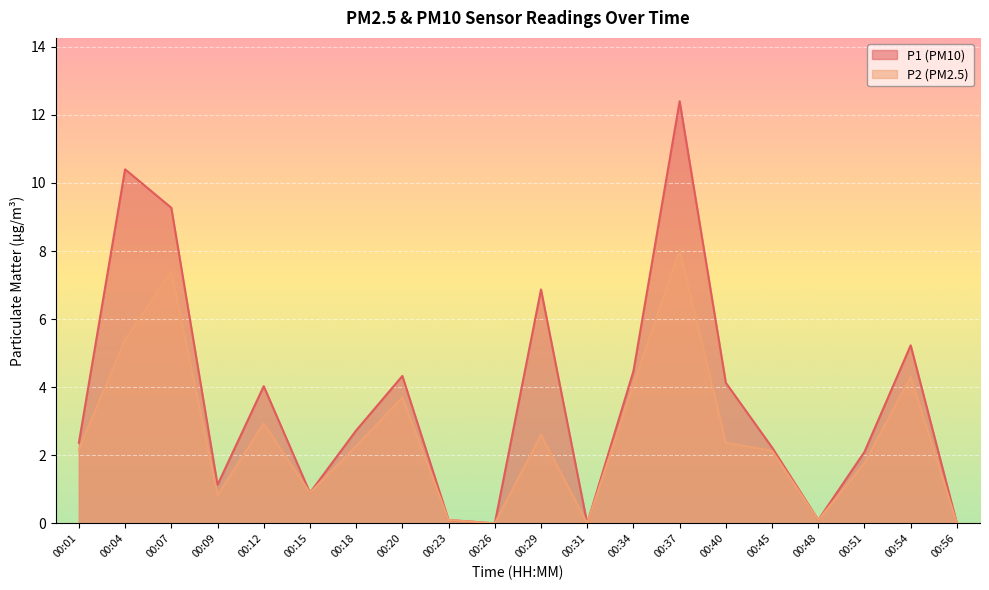

What is the total value across all series at 00:51?

3.9